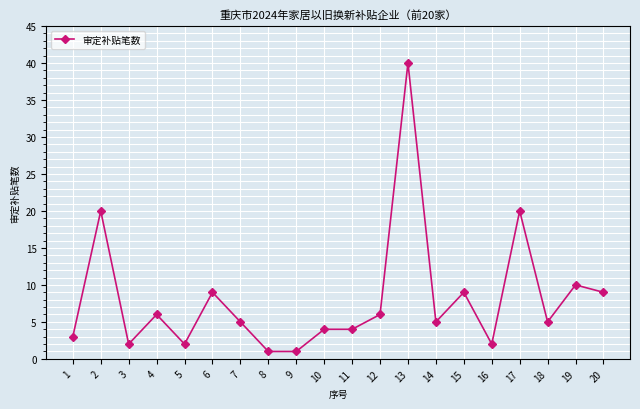

Reading right to left, transcribe all the data shown in this chart.

20=9	19=10	18=5	17=20	16=2	15=9	14=5	13=40	12=6	11=4	10=4	9=1	8=1	7=5	6=9	5=2	4=6	3=2	2=20	1=3